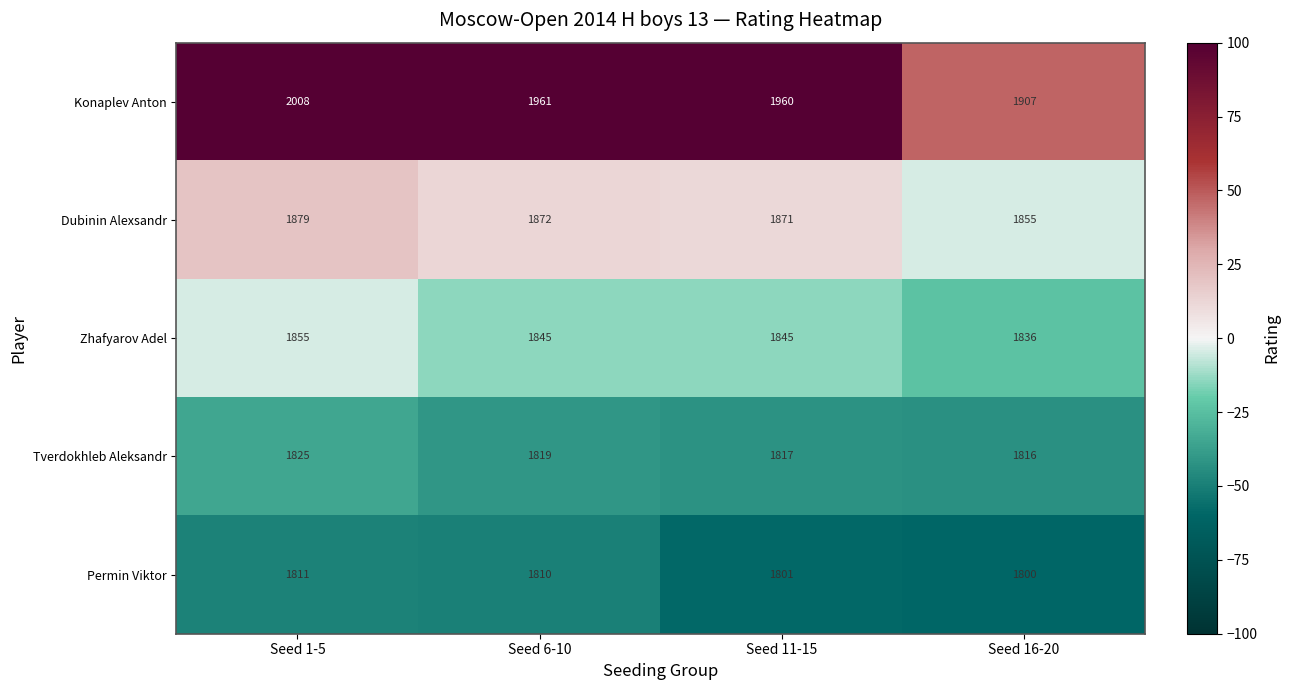

Which series has the largest range (max minus min)?

Konaplev Anton